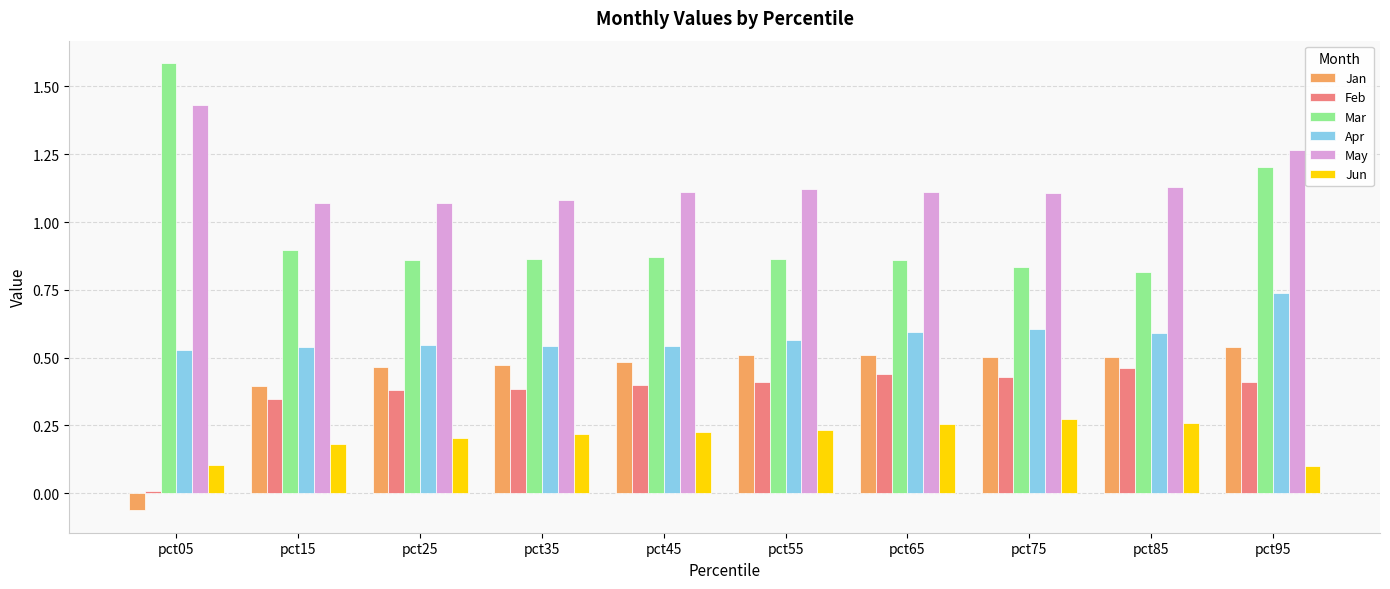

Is it true that May equals 1.8 at pct75?

False